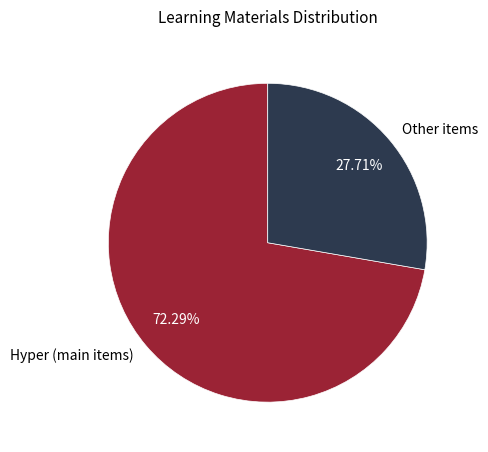

Rank the categories by value from lowest to highest.

Other items, Hyper (main items)